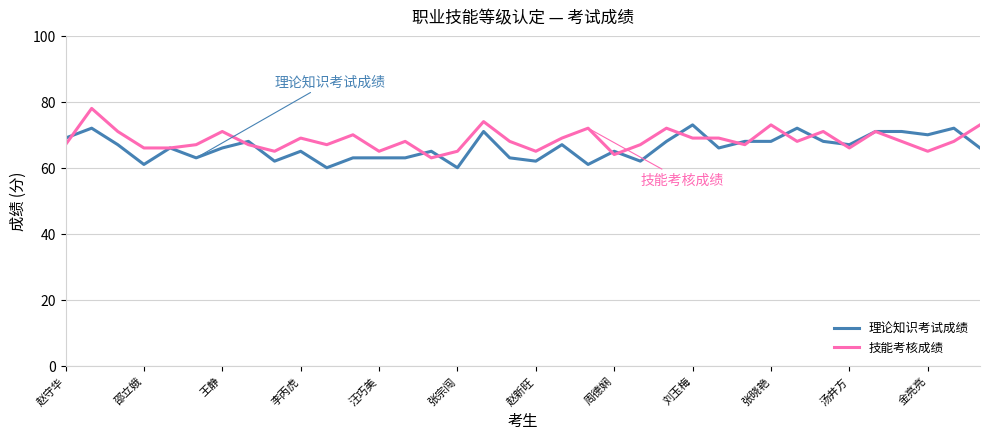

What is the highest value of the 技能考核成绩 series?

78